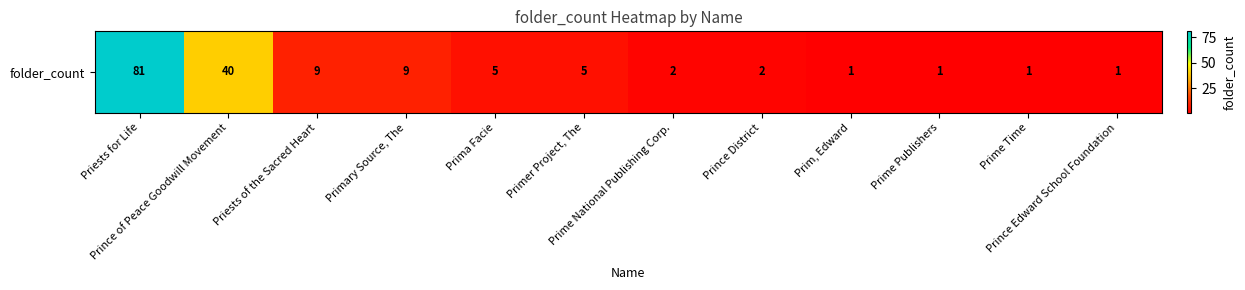

Count the number of data series in this chart.

1